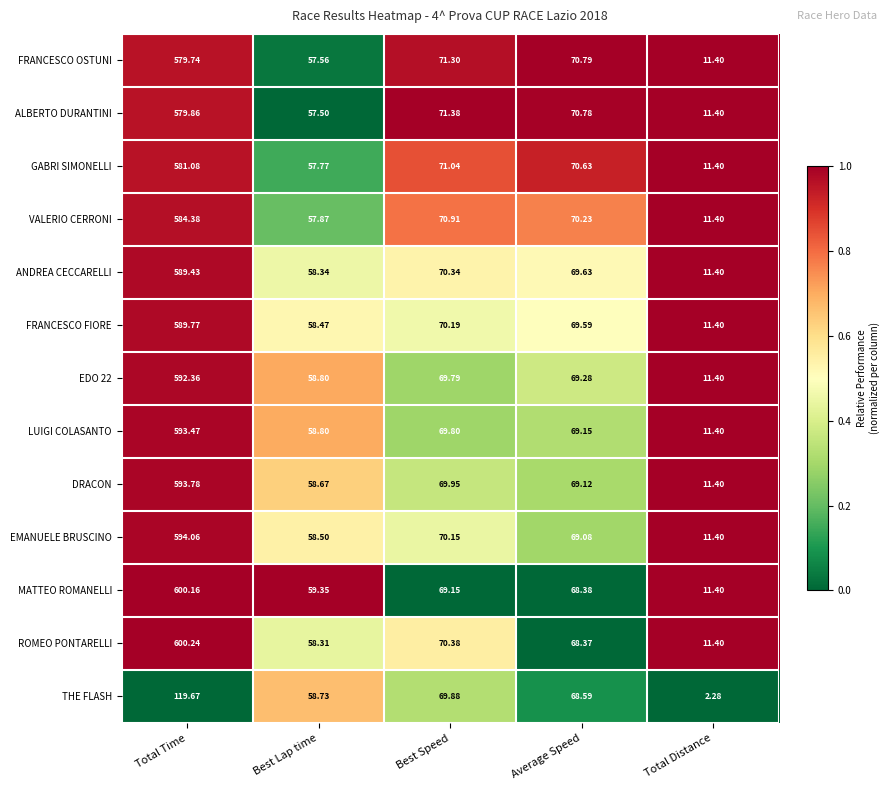

What is the total value across all series at Total Distance?

139.1